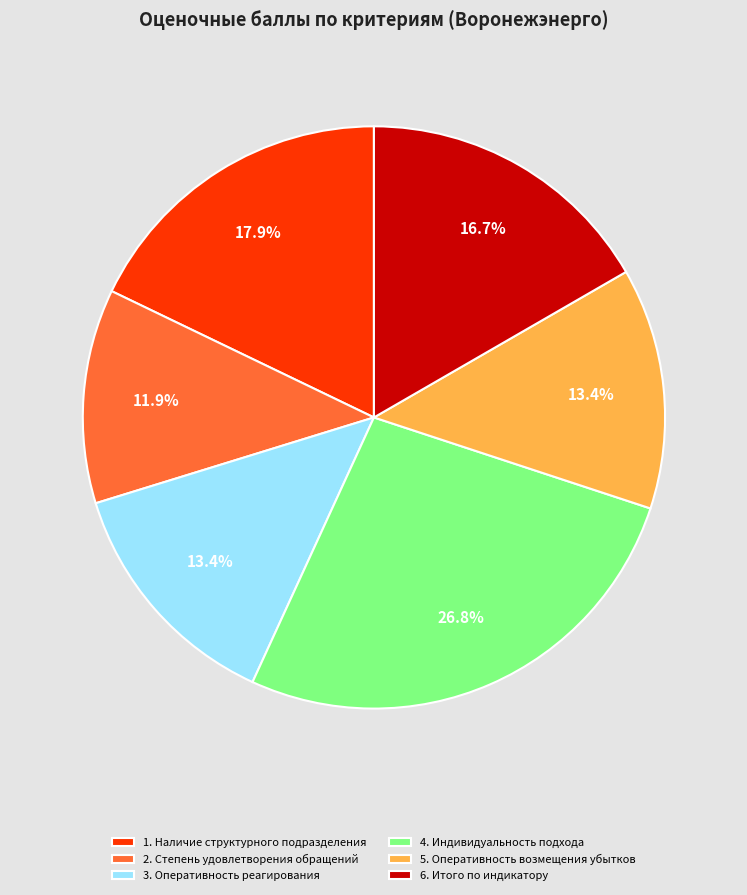

What is the smallest slice in the pie chart?

2. Степень удовлетворения обращений